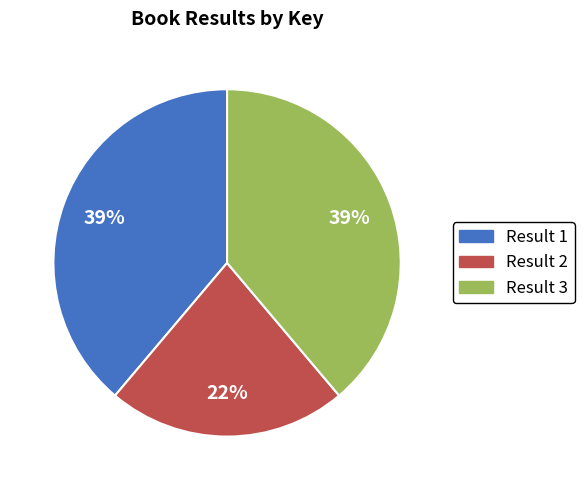

Is there a majority slice in this chart?

No